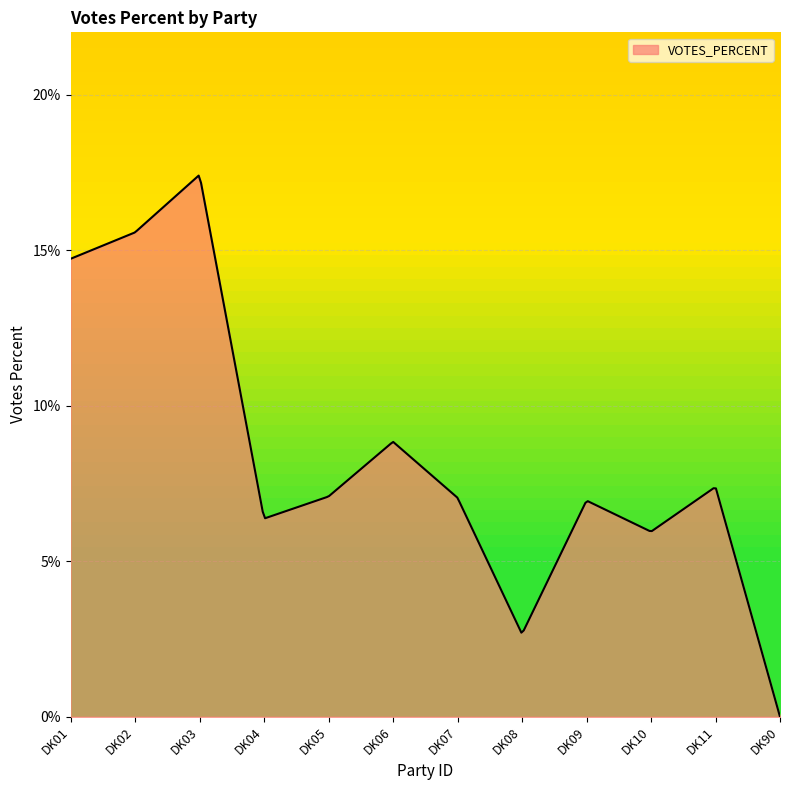

What is the difference between the maximum and minimum values?

17.4